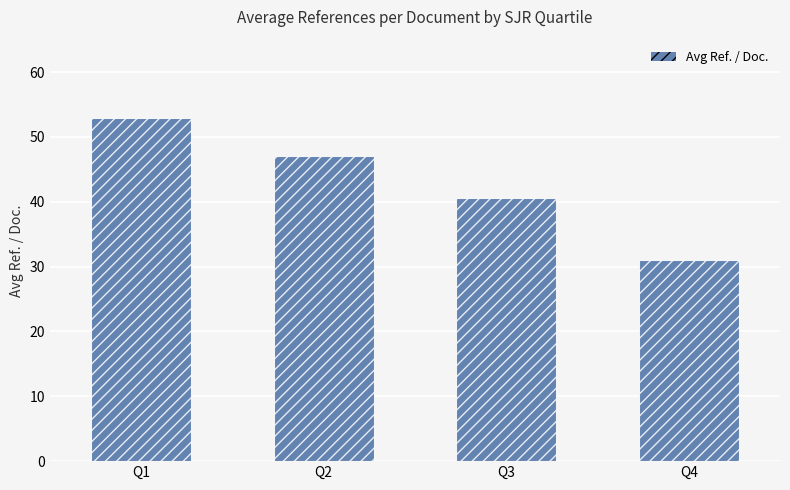

List the labels in order of value, largest first.

Q1, Q2, Q3, Q4